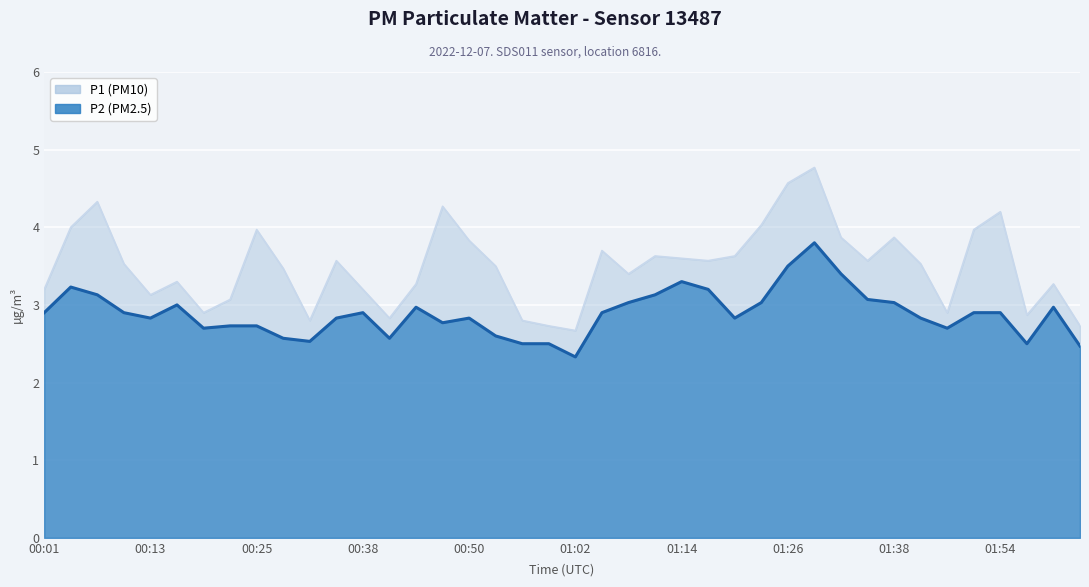

Where is the first local minimum for P2?

00:13